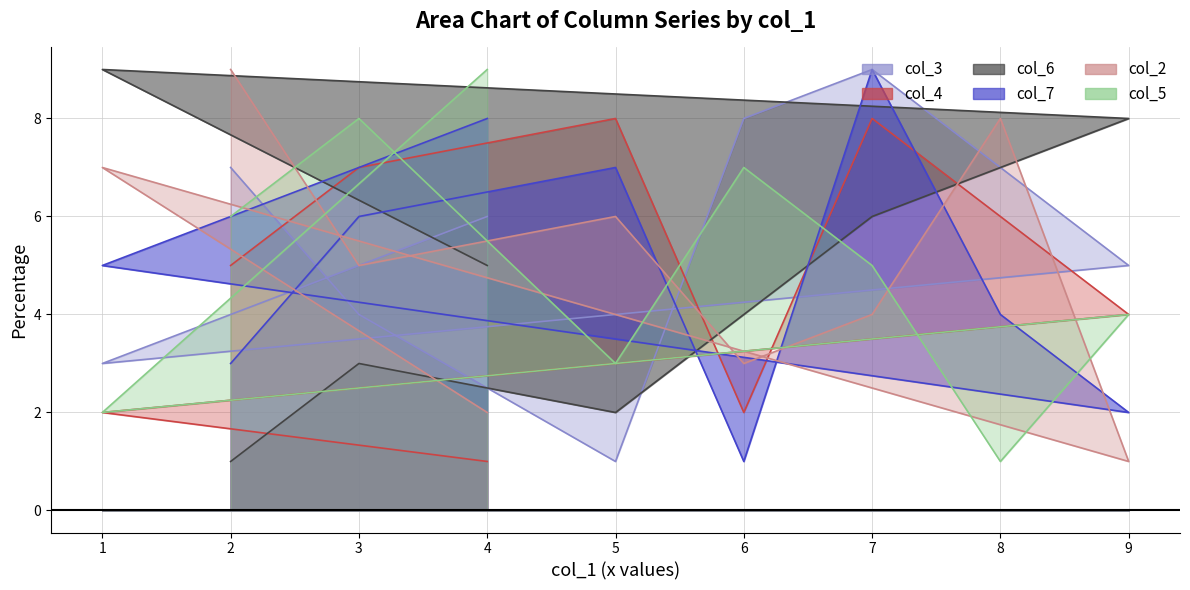

The col_4 series shows 4 at 9. True or false?

True